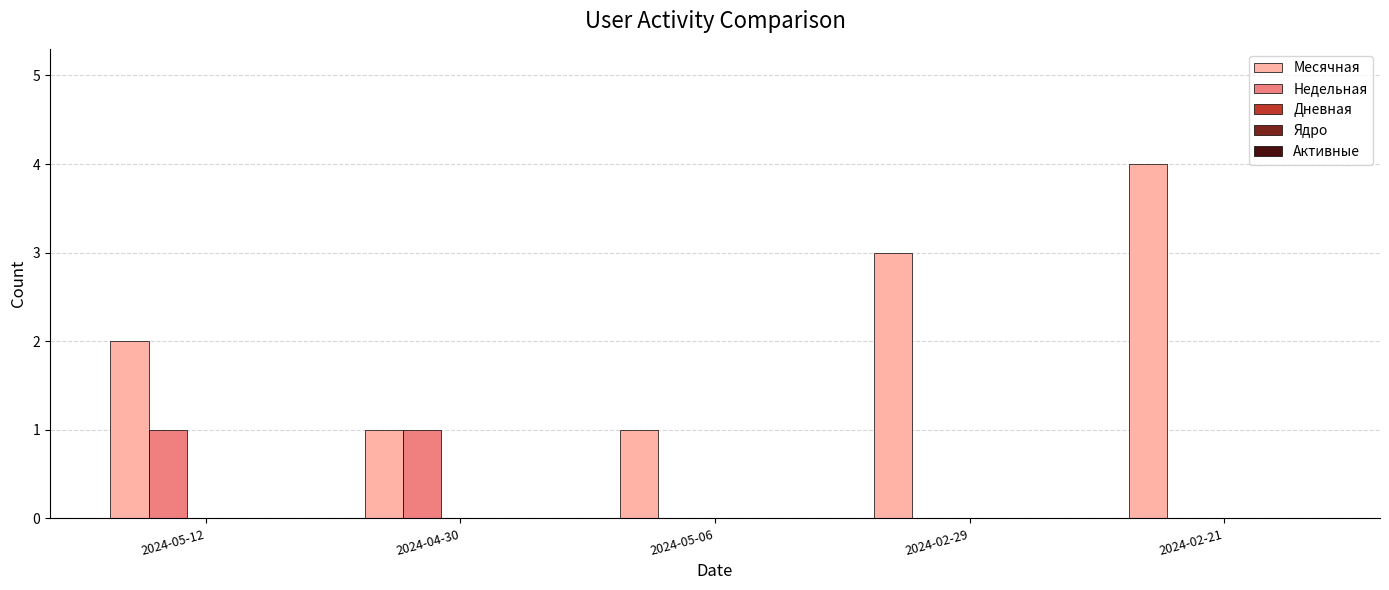

What is the sum of all Недельная values?

2